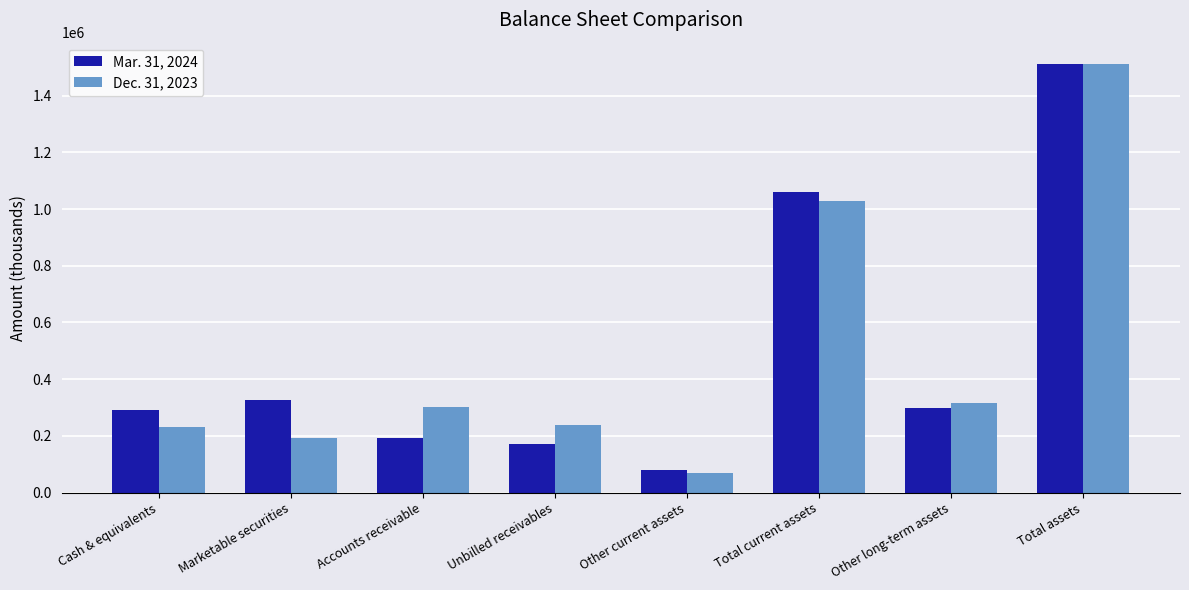

Where is Mar. 31, 2024 nearest to the value 794960?

Total current assets